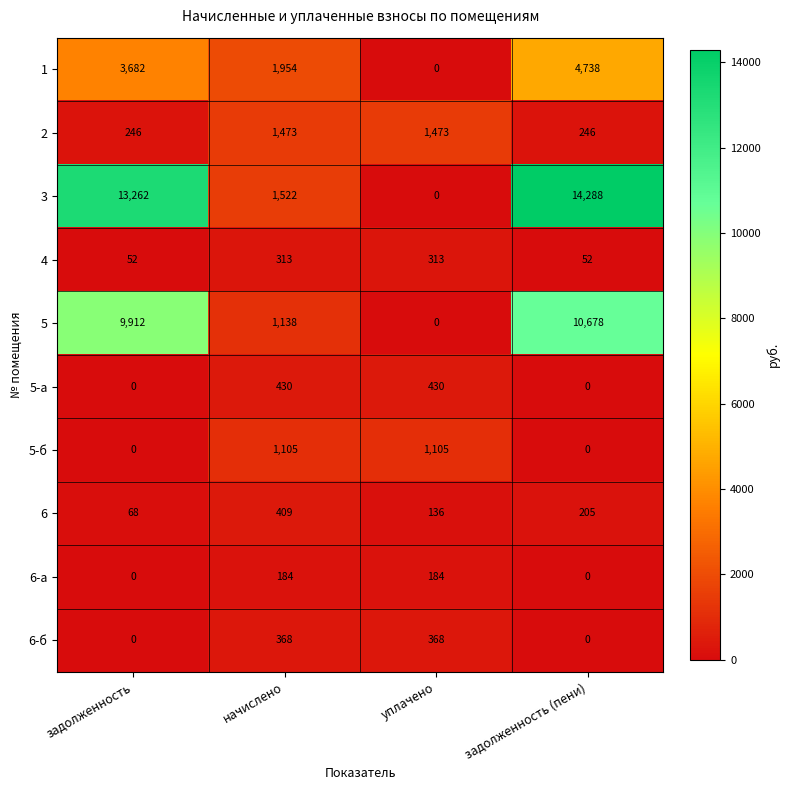

True or false: 5-б has a value of -631 at задолженность (пени).

False